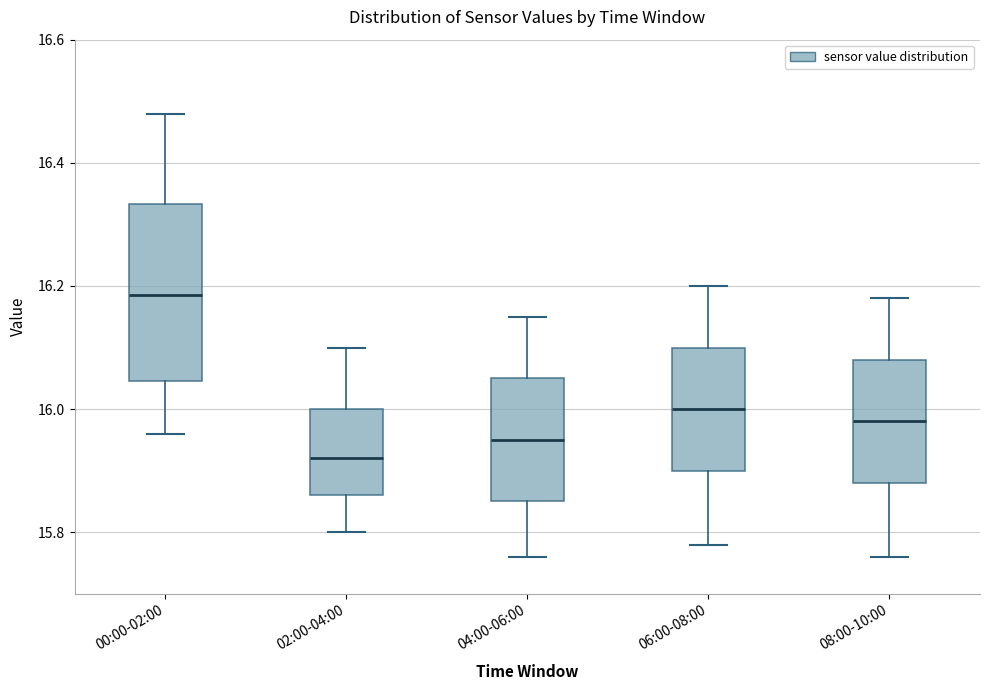

Comparing the boxes themselves (not the whiskers), which one is the tallest?

00:00-02:00